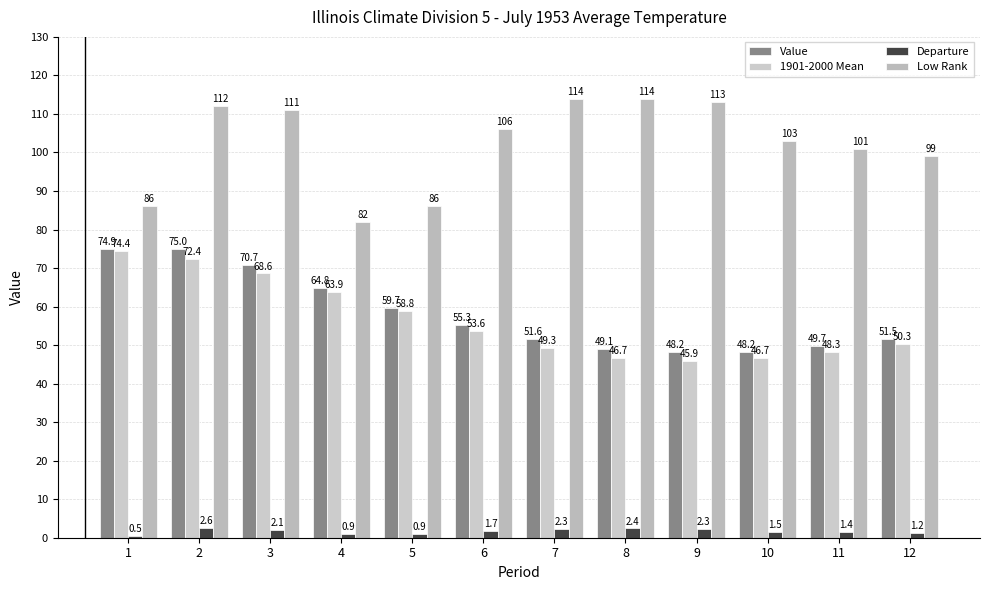

Reading left to right, list all the values displayed in this chart.

Value: 1=74.9	2=75.0	3=70.7	4=64.8	5=59.7	6=55.3	7=51.6	8=49.1	9=48.2	10=48.2	11=49.7	12=51.5
1901-2000 Mean: 1=74.4	2=72.4	3=68.6	4=63.9	5=58.8	6=53.6	7=49.3	8=46.7	9=45.9	10=46.7	11=48.3	12=50.3
Departure: 1=0.5	2=2.6	3=2.1	4=0.9	5=0.9	6=1.7	7=2.3	8=2.4	9=2.3	10=1.5	11=1.4	12=1.2
Low Rank: 1=86.0	2=112.0	3=111.0	4=82.0	5=86.0	6=106.0	7=114.0	8=114.0	9=113.0	10=103.0	11=101.0	12=99.0